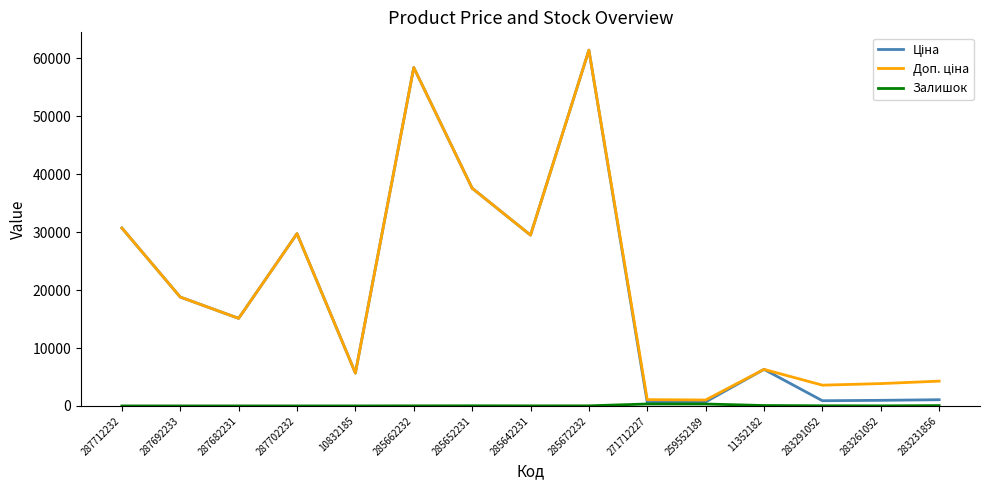

What is the maximum value shown in the chart?

61434.3